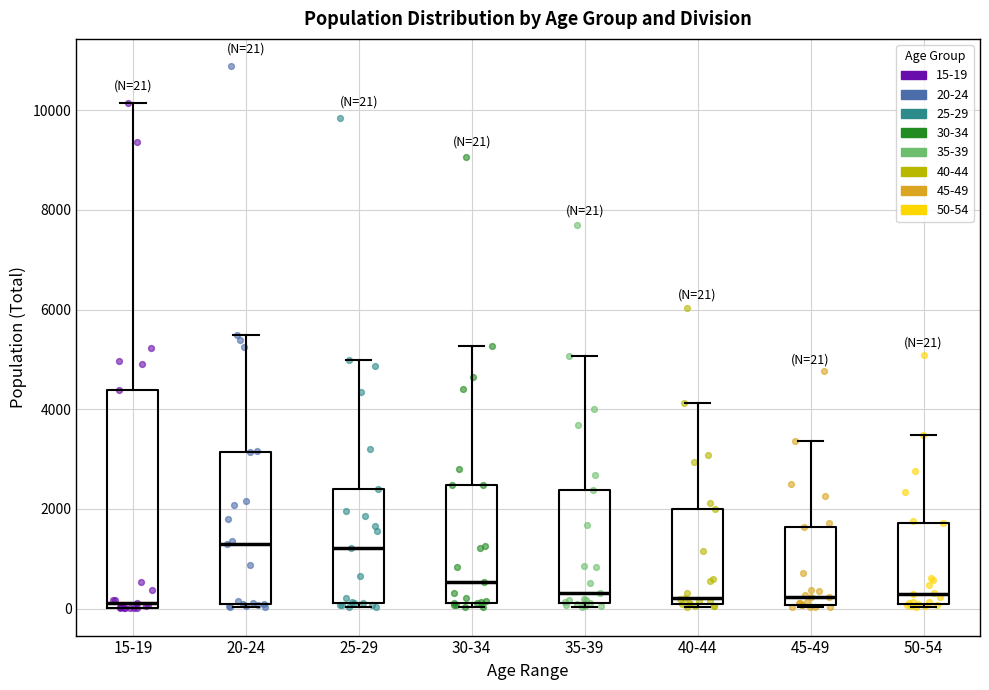

Which box is the tallest, from its lower edge to its upper edge?

15-19